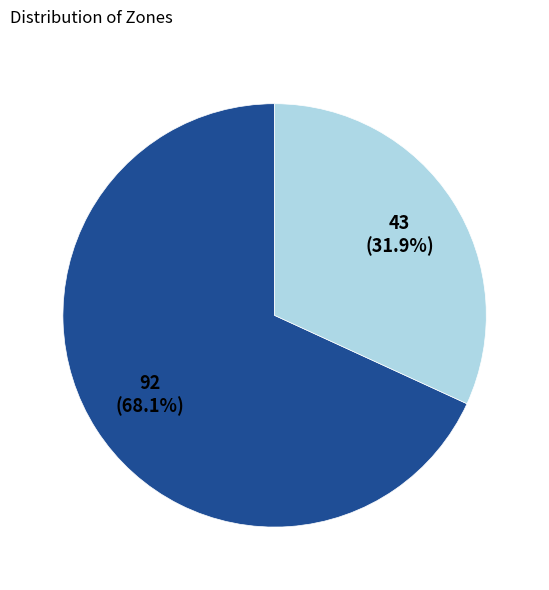

Is there any slice that represents more than half of the pie?

Yes